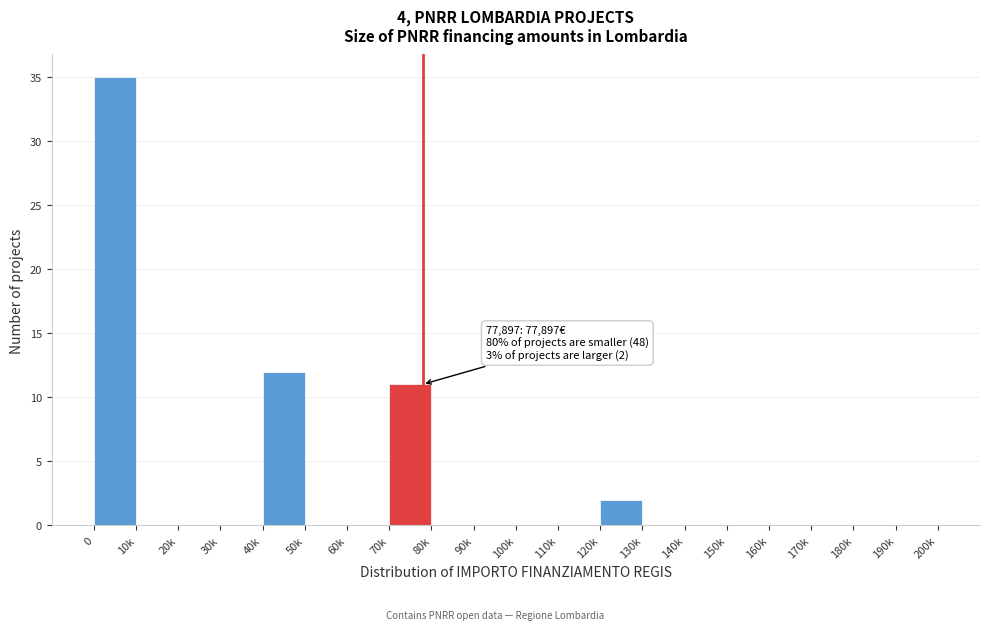

Reading left to right, list all the values displayed in this chart.

0=35	10k=0	20k=0	30k=0	40k=12	50k=0	60k=0	70k=11	80k=0	90k=0	100k=0	110k=0	120k=2	130k=0	140k=0	150k=0	160k=0	170k=0	180k=0	190k=0